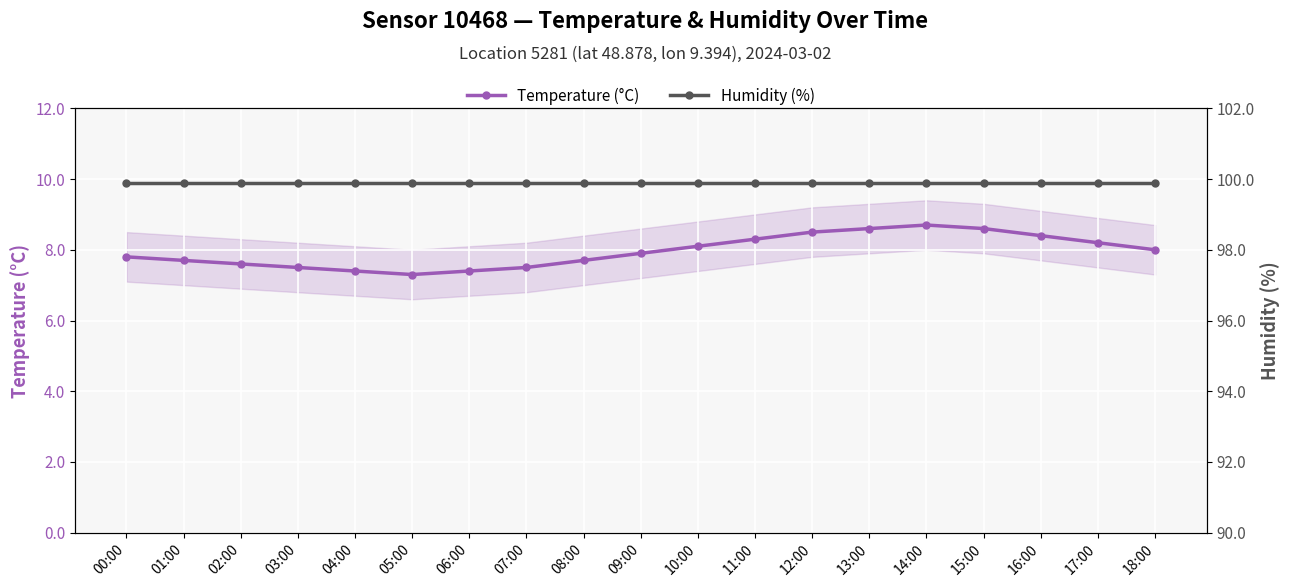

The Humidity (%) series shows 99.9 at 16:00. True or false?

True